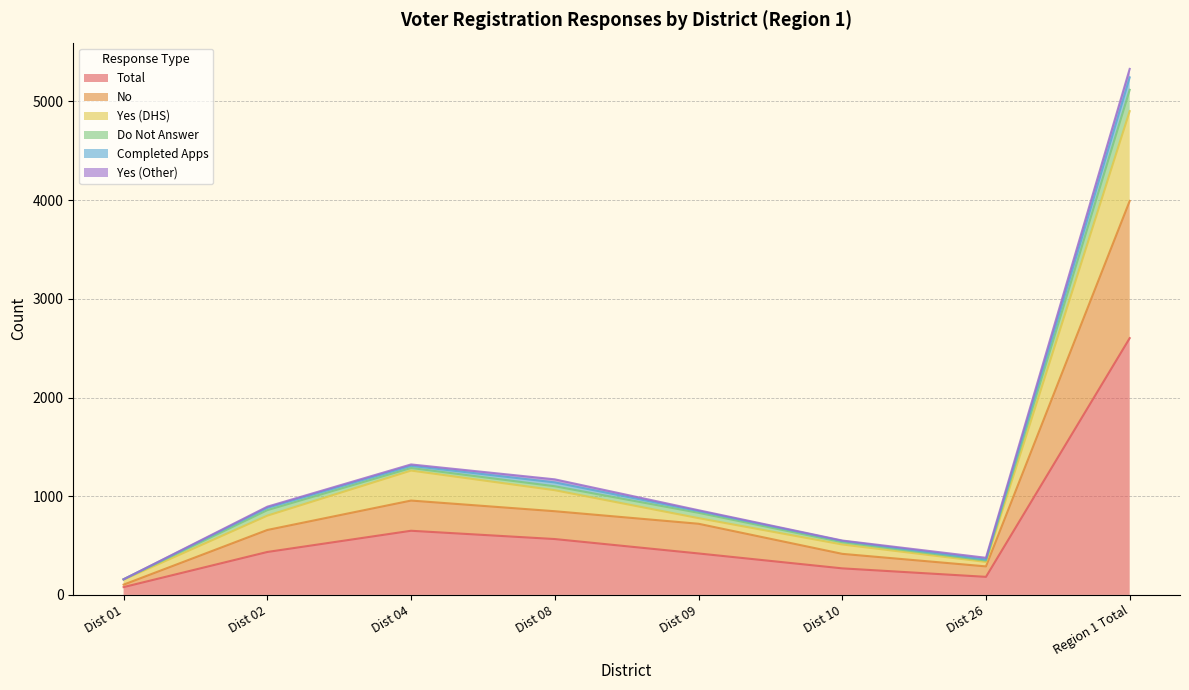

What is the label of the 6th point from the right?

Dist 04